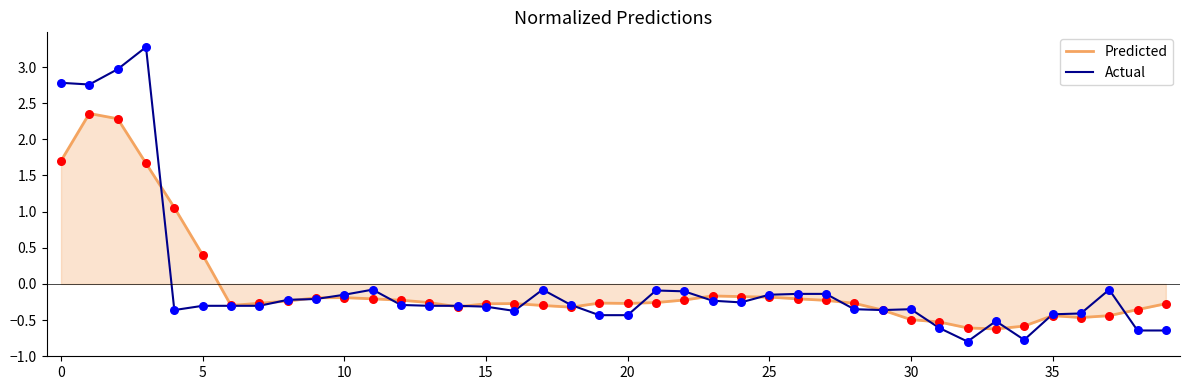

Which series has the widest spread of values?

Actual